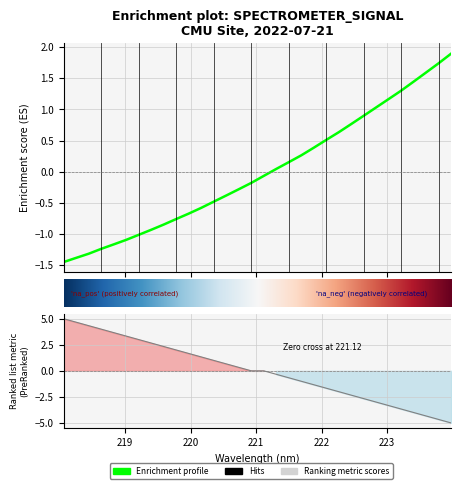

Rank the categories by value from highest to lowest.

223.9802, 223.7895, 223.5987, 223.408, 223.2172, 223.0264, 222.8355, 222.6447, 222.4538, 222.263, 222.0721, 221.8812, 221.6902, 221.4993, 221.3083, 221.1174, 220.9264, 220.7354, 220.5444, 220.3533, 220.1623, 219.9712, 219.7801, 219.589, 219.3979, 219.2067, 219.0156, 218.8244, 218.6332, 218.442, 218.2508, 218.0596